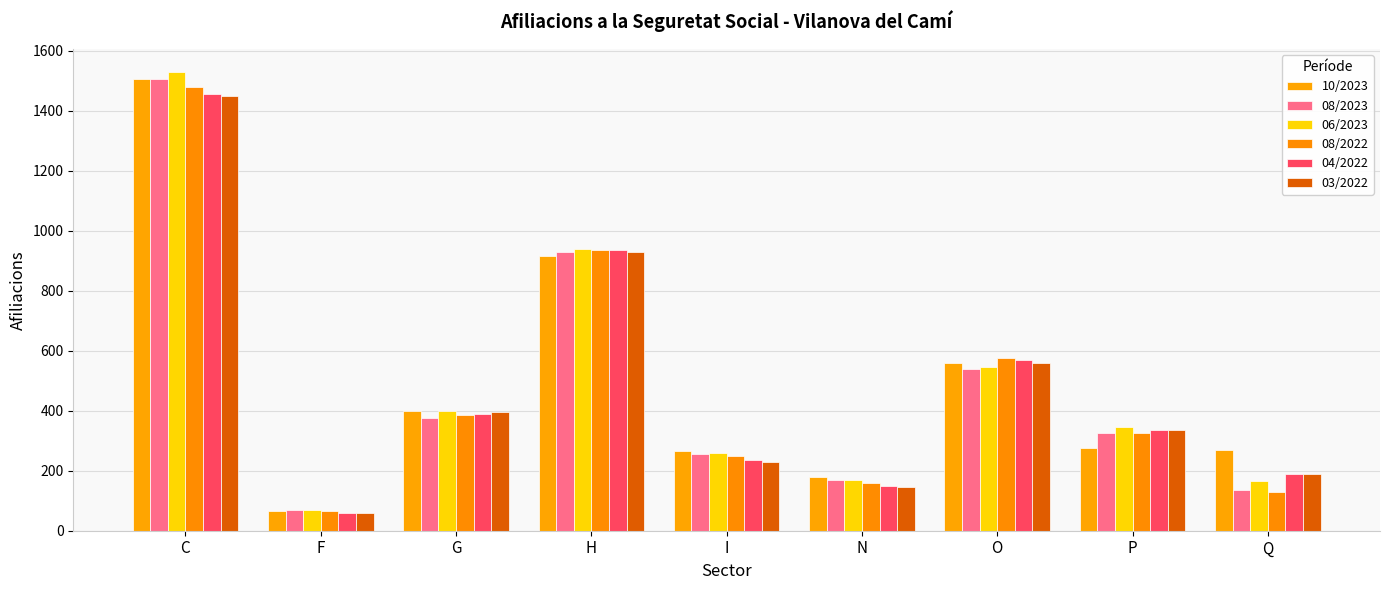

The value of 03/2022 at Q is 73. True or false?

False